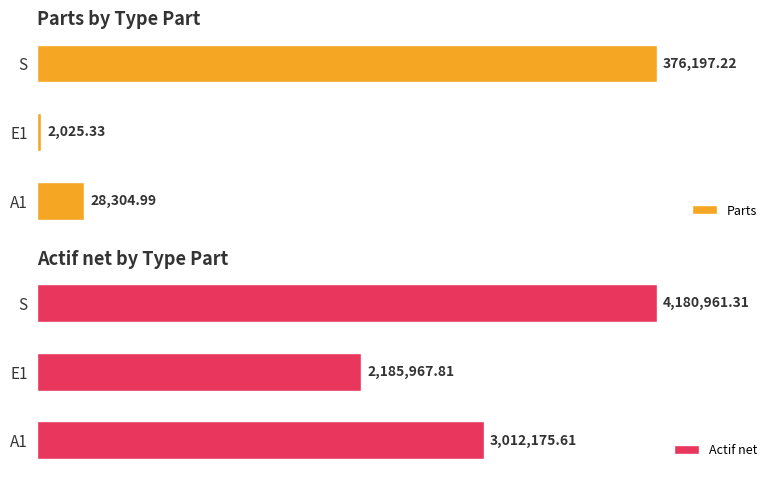

The value of Actif net at A1 is 1743873.3. True or false?

False